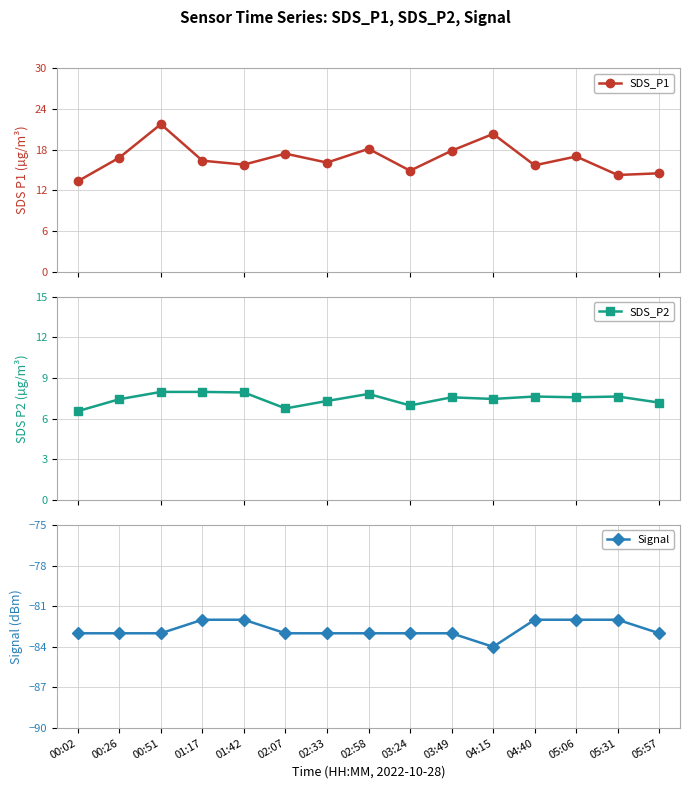

How many interior local peaks does the SDS_P2 series have?

4